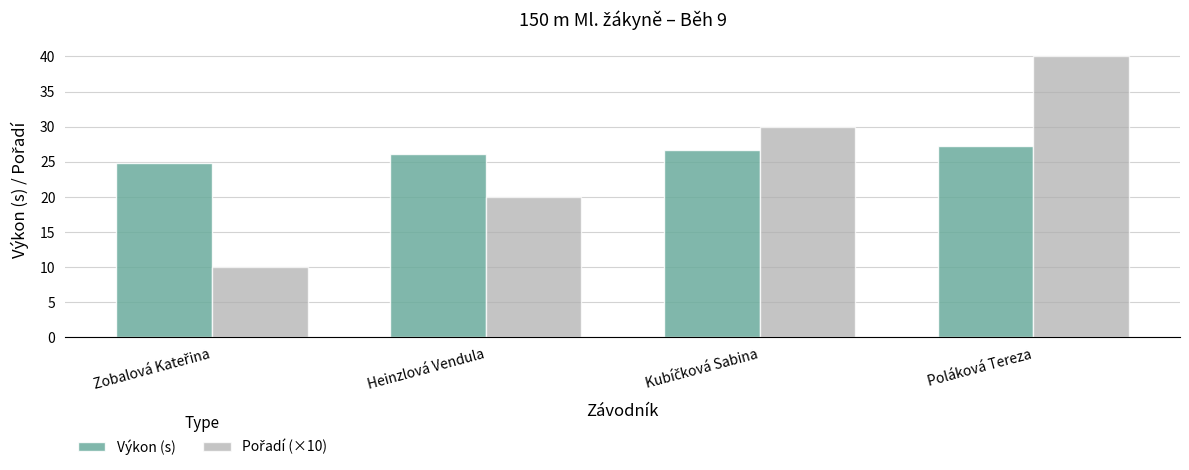

At which label is Výkon (s) closest to 26?

Heinzlová Vendula